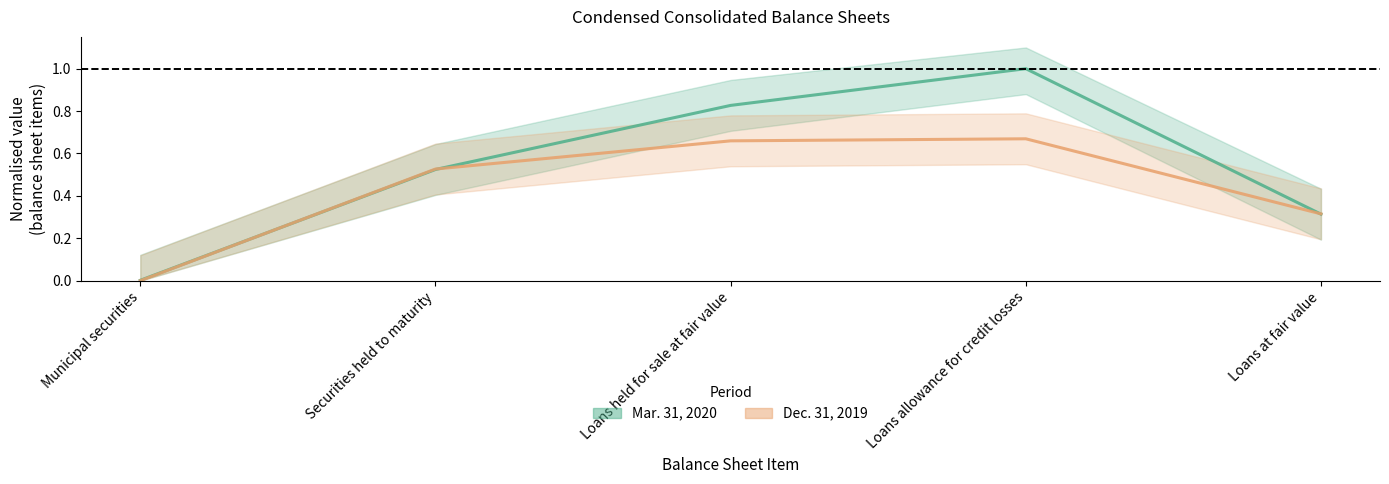

What is the average value of the Mar. 31, 2020 series?

0.5